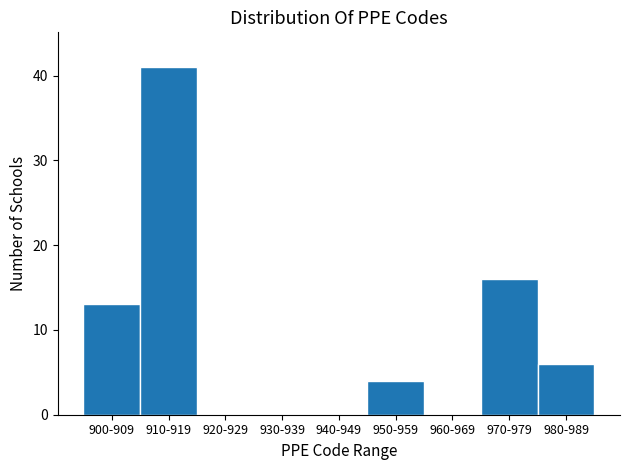

Reading left to right, list all the values displayed in this chart.

900-909=13	910-919=41	920-929=0	930-939=0	940-949=0	950-959=4	960-969=0	970-979=16	980-989=6